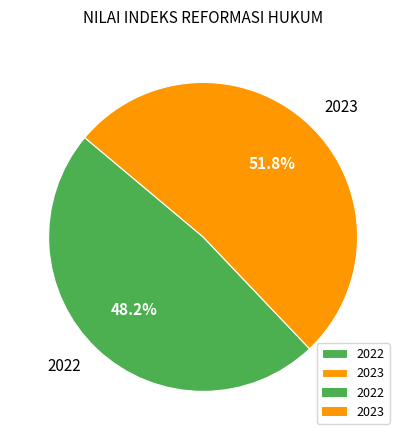

How much of the chart is everything except 2023?

48.2%